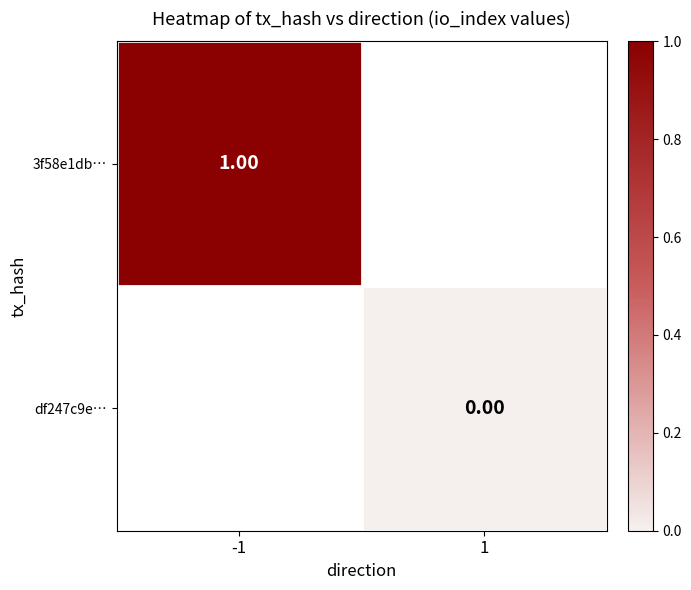

The value of 3f58e1db… at -1 is 1.0. True or false?

True